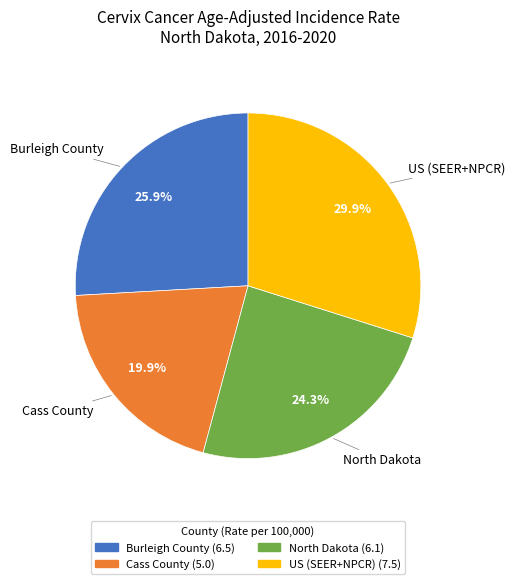

What is the total percentage of Cass County and North Dakota?

44.2%